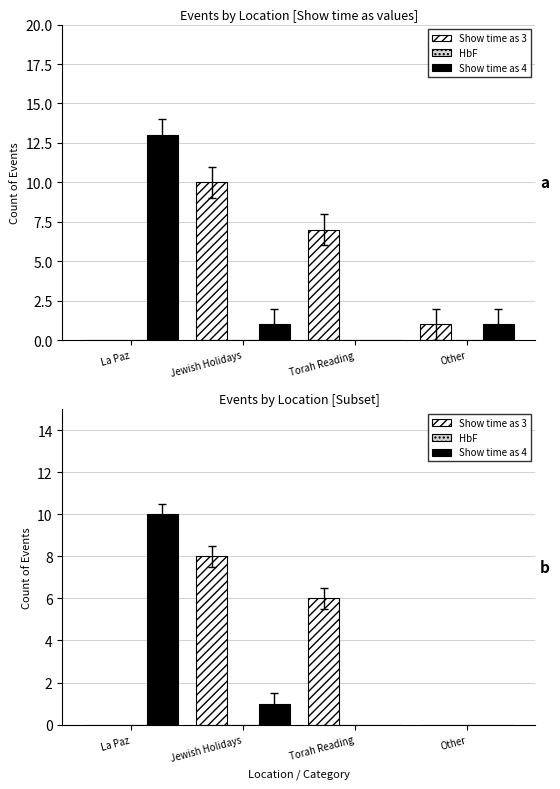

Rank the categories by Show time as 3 value from highest to lowest.

Jewish Holidays, Torah Reading, La Paz, Other